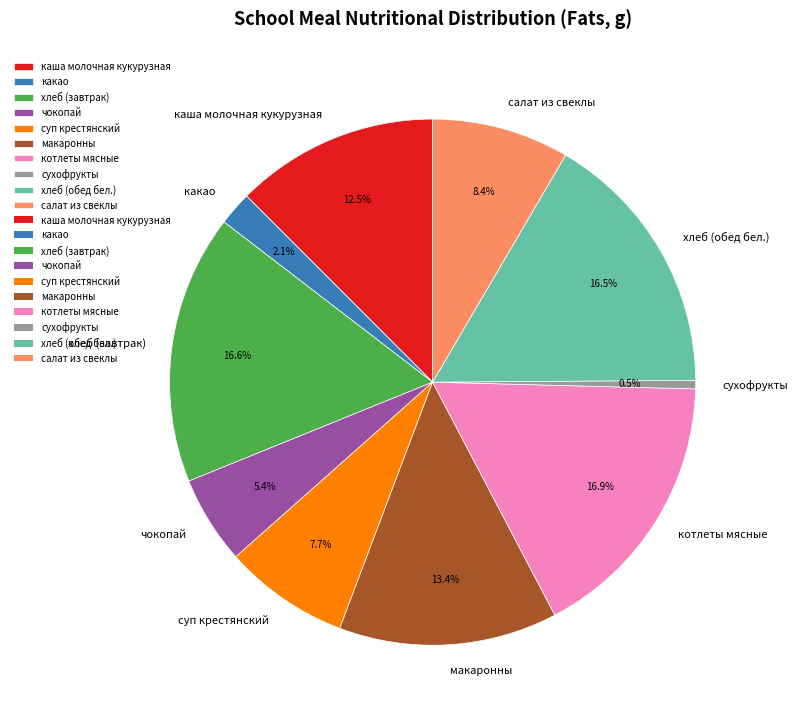

Which slice is the smallest?

сухофрукты